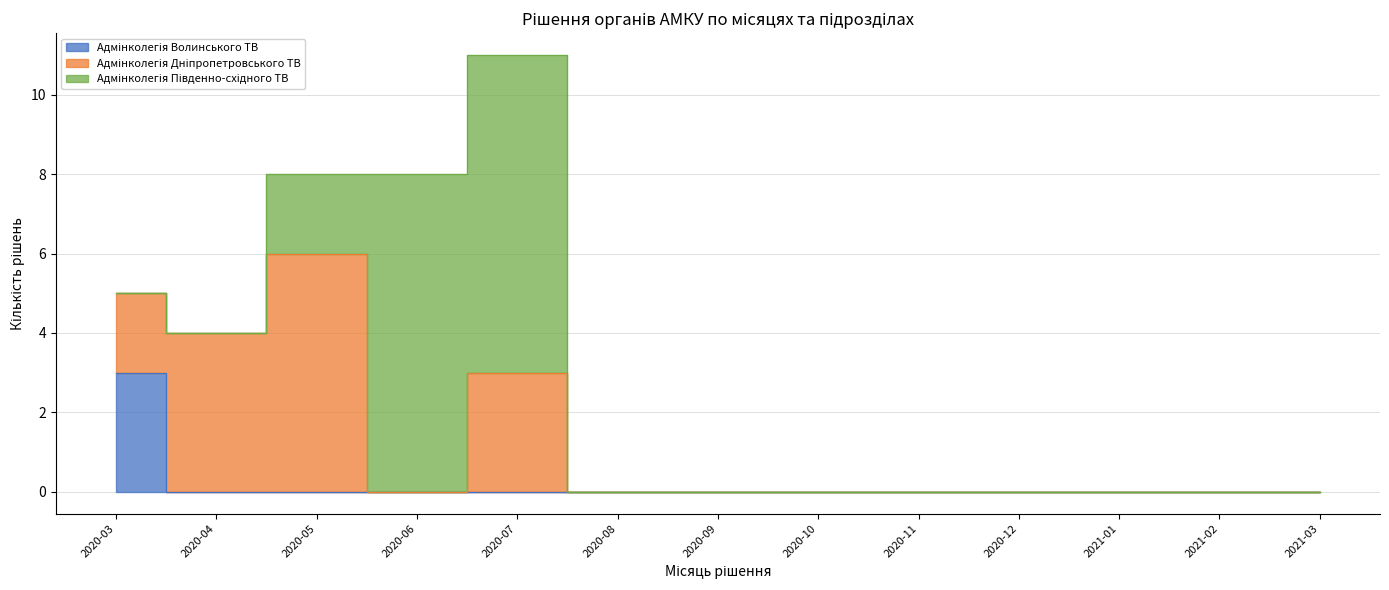

Where is Адмінколегія Дніпропетровського ТВ nearest to the value 3?

2020-07